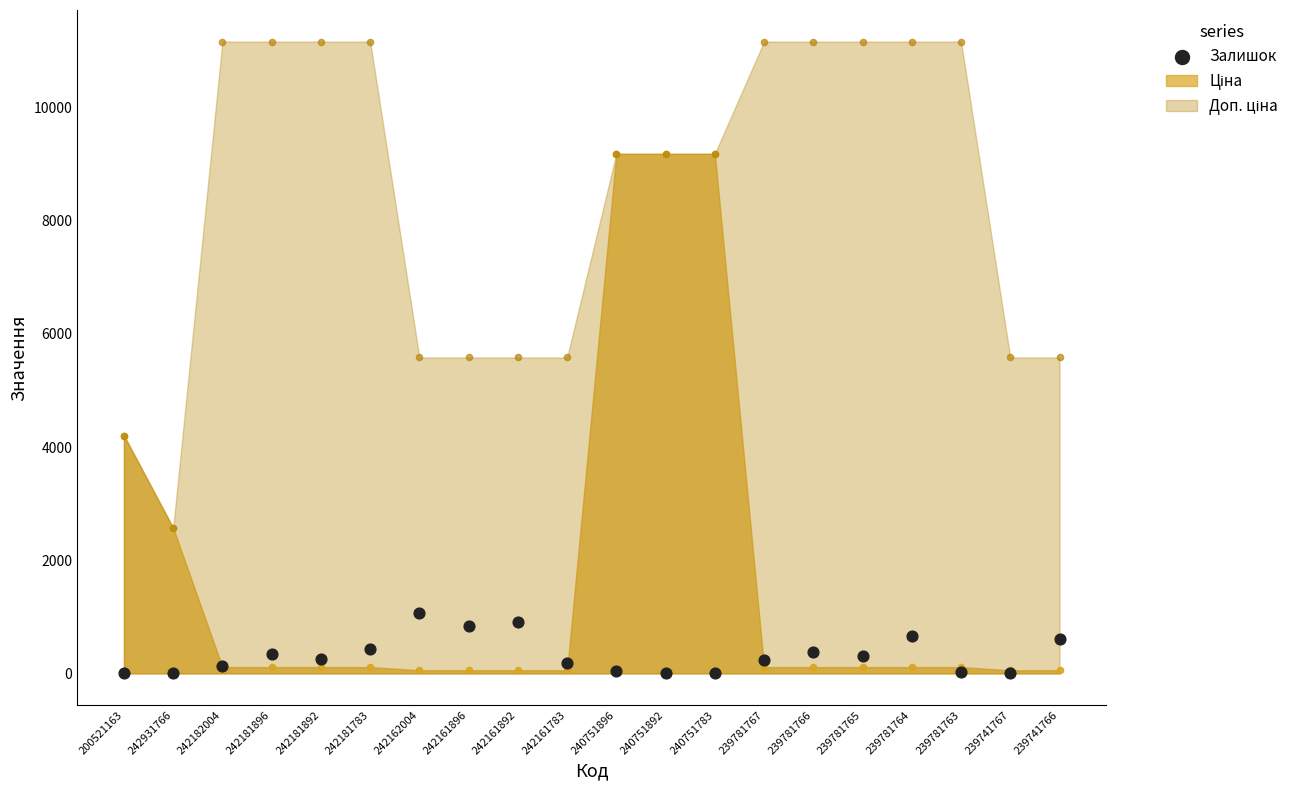

Approximately how many times larger is the value at 242161783 compared to 239781767?

0.7